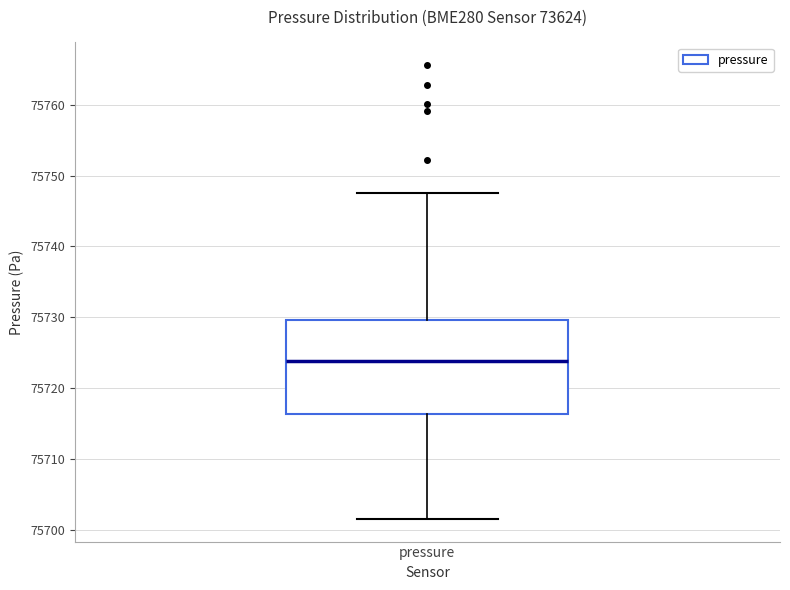

Transcribe this box plot: give where the median line is, the range the box spans, and where the two whiskers end, as read against the y-axis. The values are not printed on the chart, so give them approximately, as read against the axis.

median 75724, box 75716 to 75730, whiskers 75702 to 75748